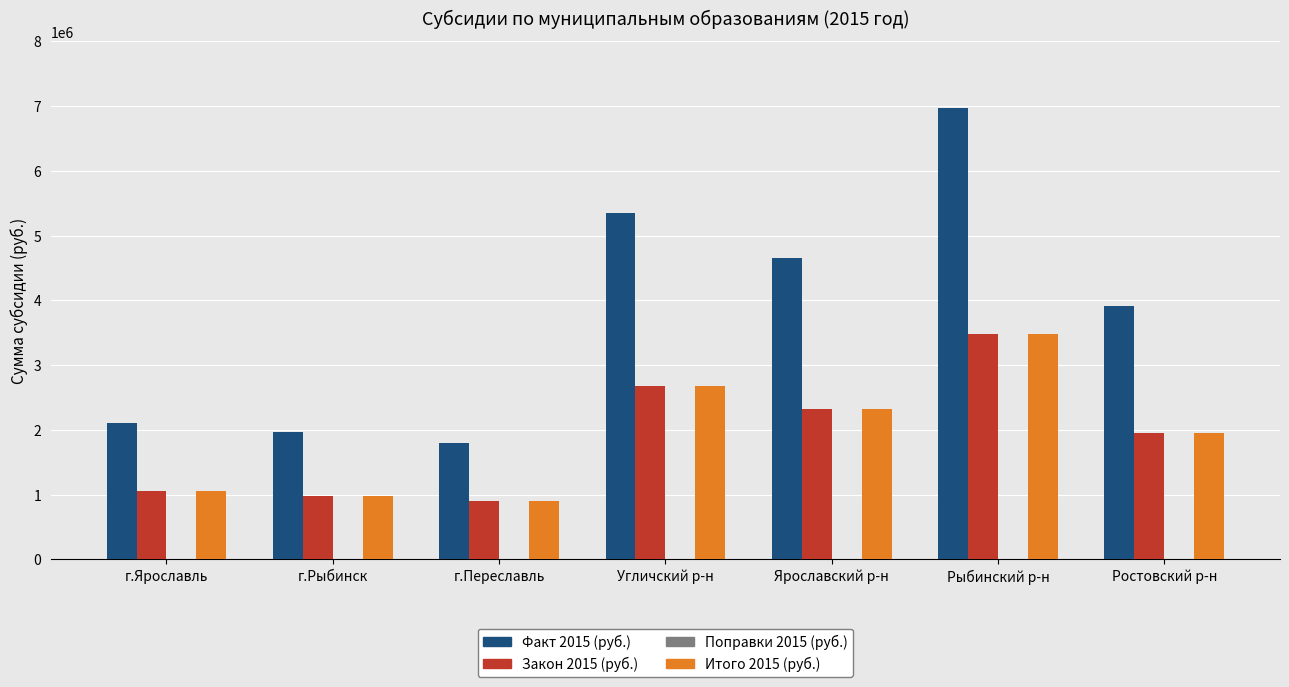

What is the difference between the maximum and second lowest values in the Факт 2015 (руб.) series?

5004312